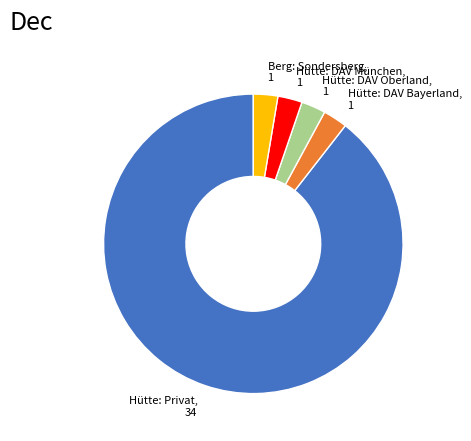

How many slices are in this pie chart?

5